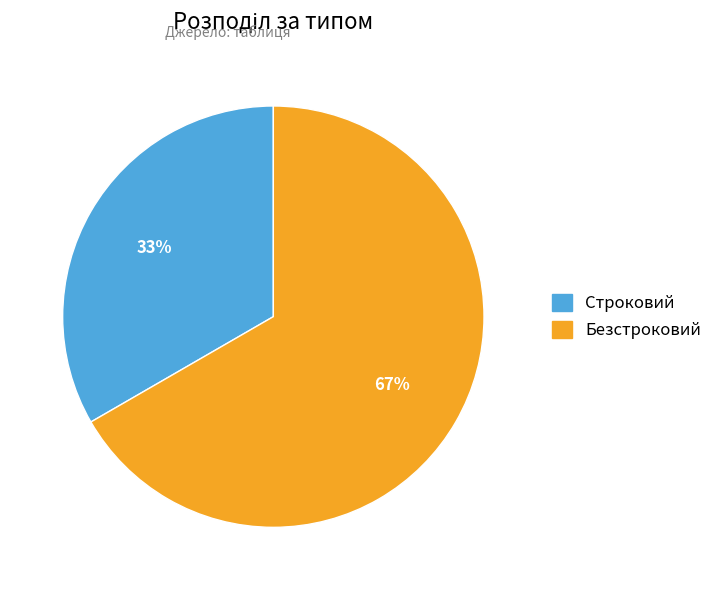

Which category has the smallest portion of the pie?

Строковий